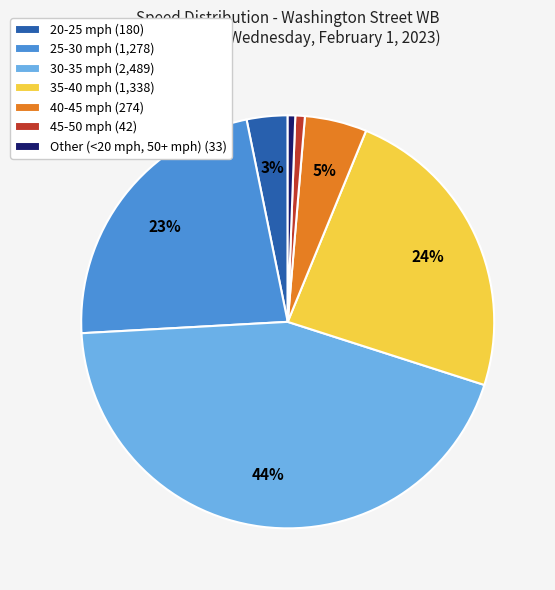

Is the sum of 40-45 mph (274) and Other (<20 mph, 50+ mph) (33) greater than half?

No